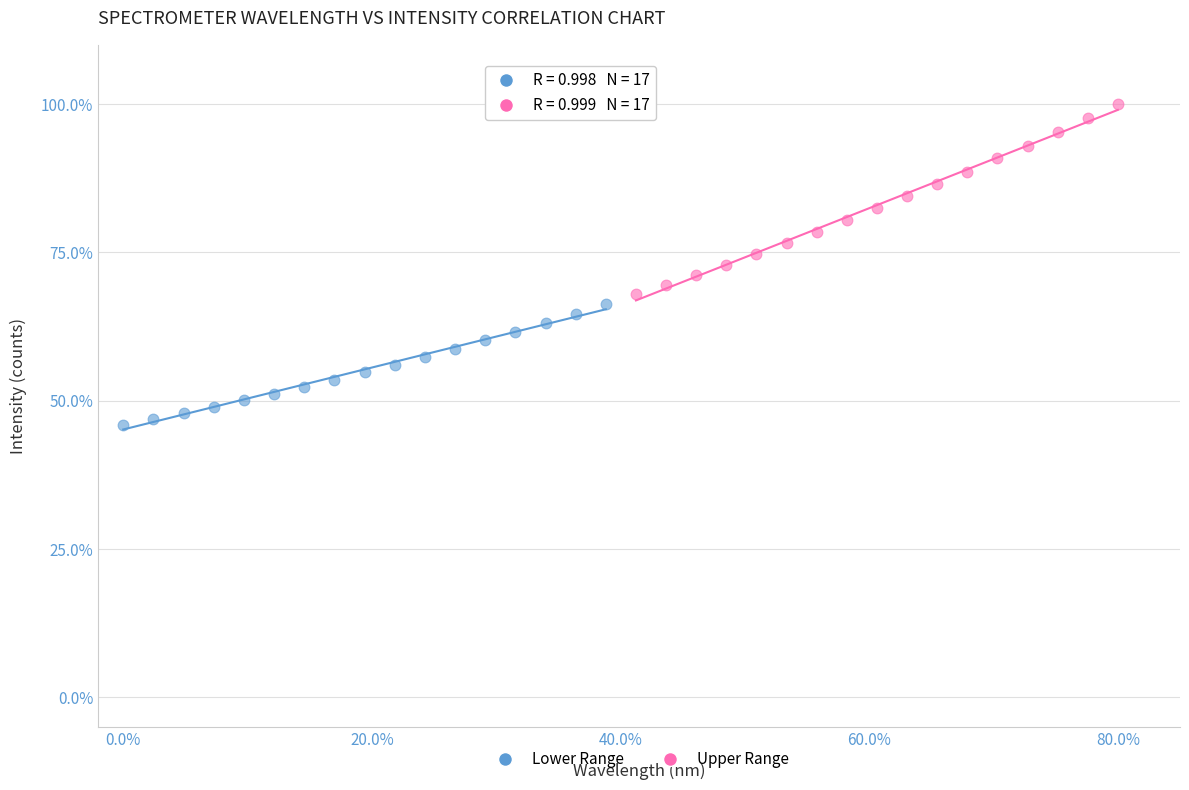

What are all the series names shown in the legend?

Lower Range, Upper Range